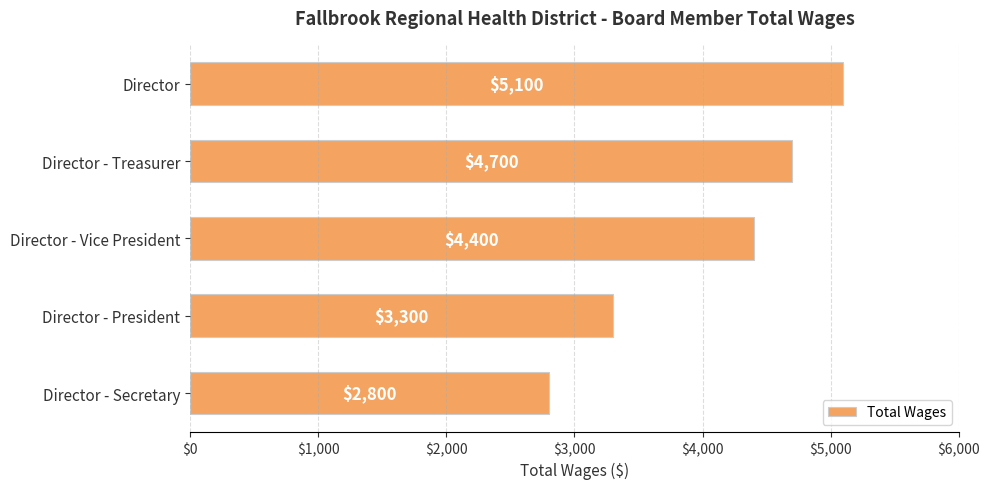

Which label corresponds to the smallest value in the chart?

Director - Secretary